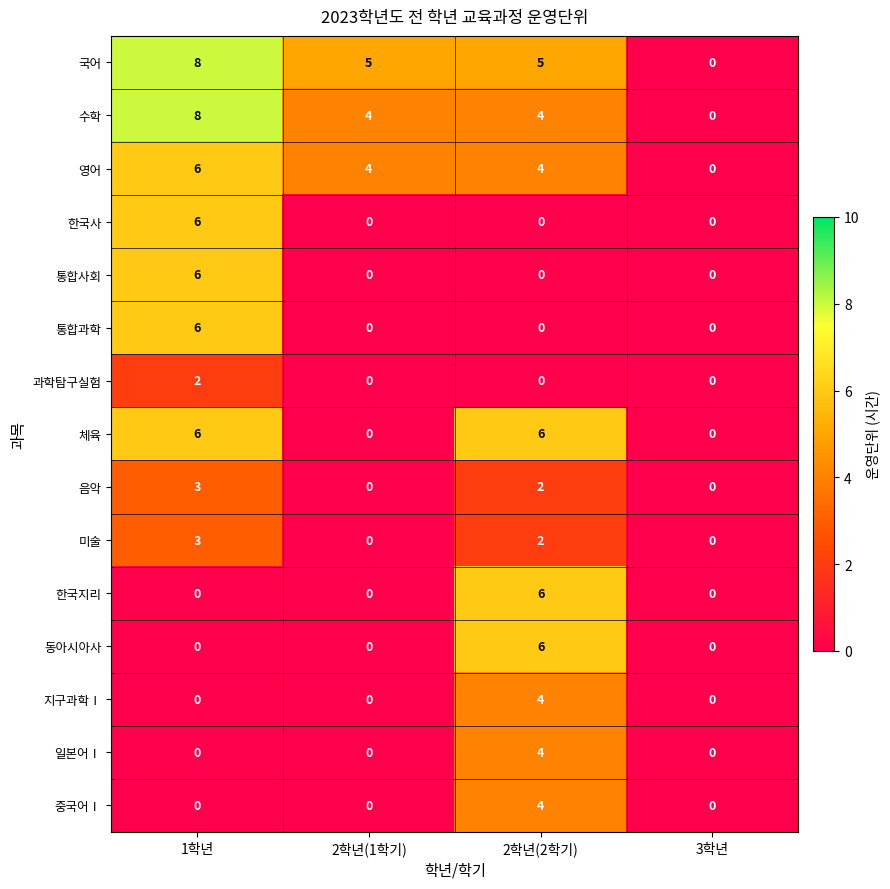

What is the average value of the 체육 series?

3